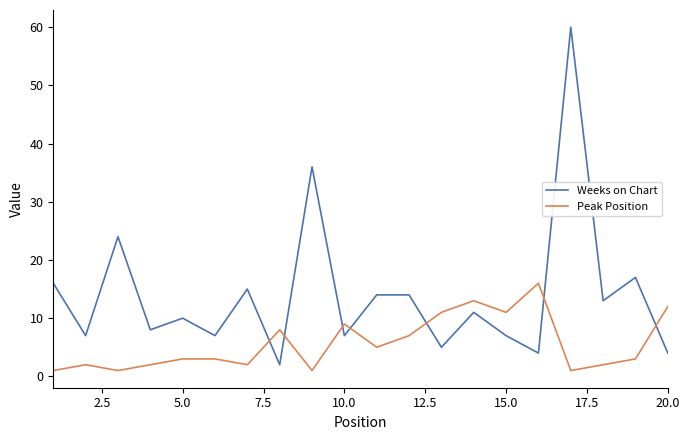

How many values in the Weeks on Chart series are below 11?

10